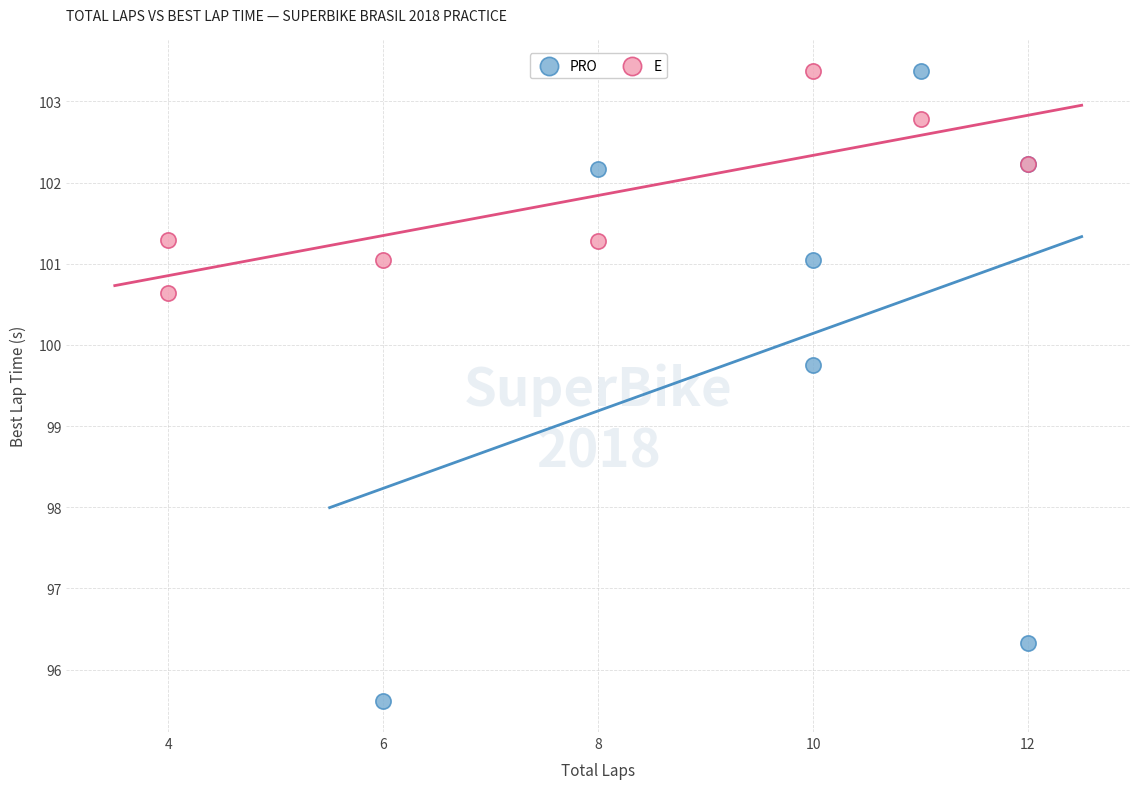

Which series has the largest Y range (max minus min)?

PRO